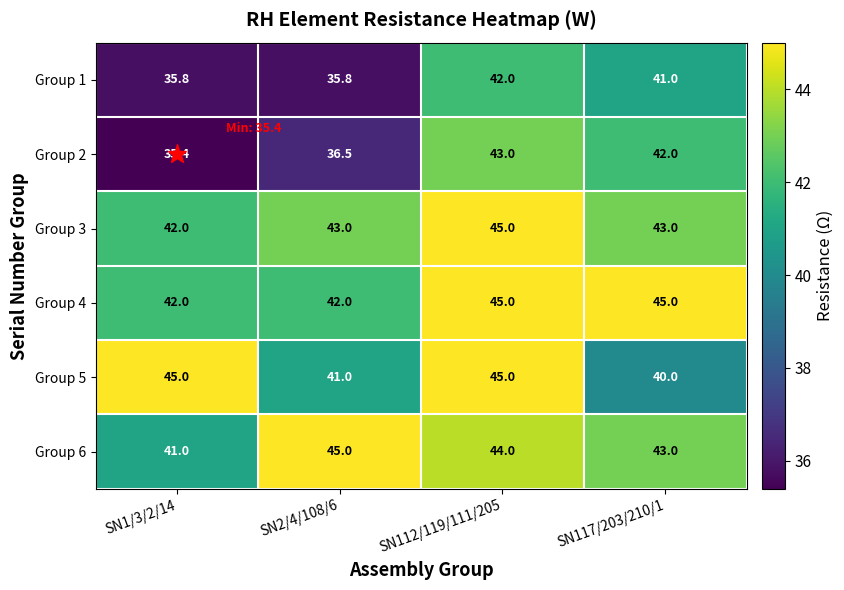

What value does the Group 6 series have at SN1/3/2/14?

41.0